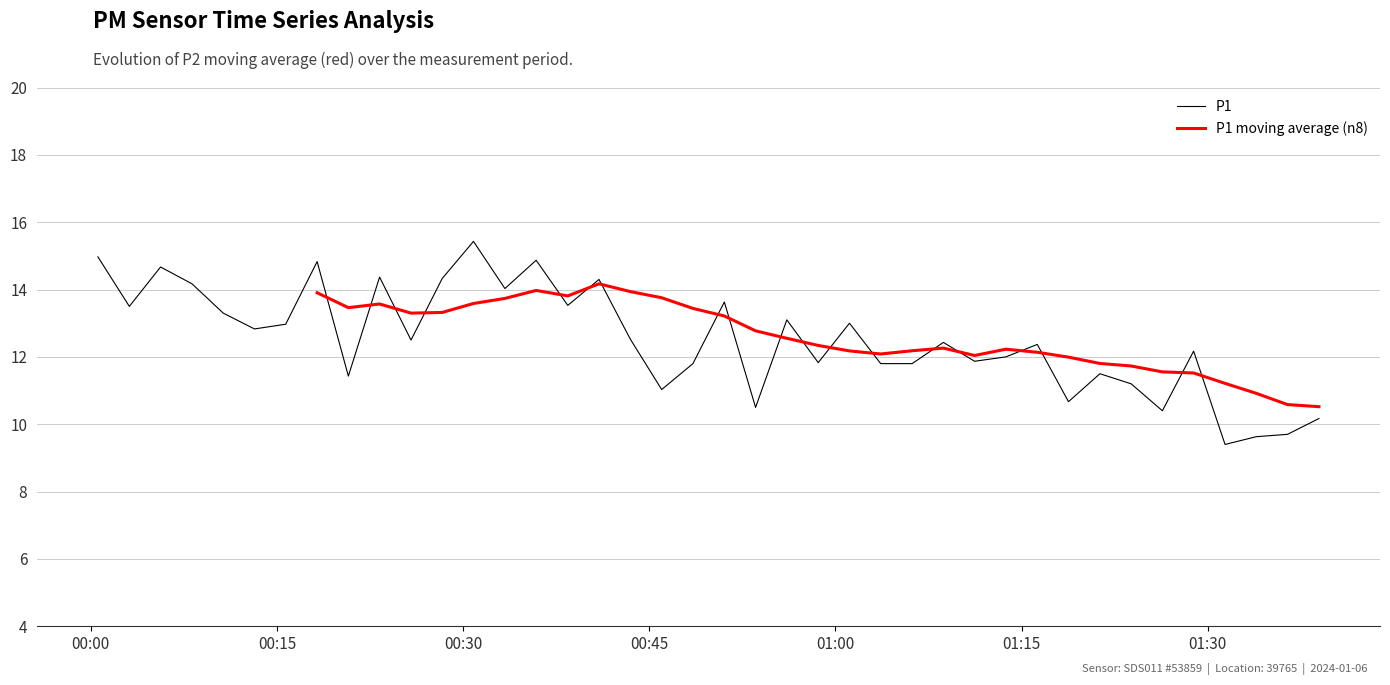

Is the value of P1 moving average (n8) at 01:15 greater than the value of P1 at 20?

No